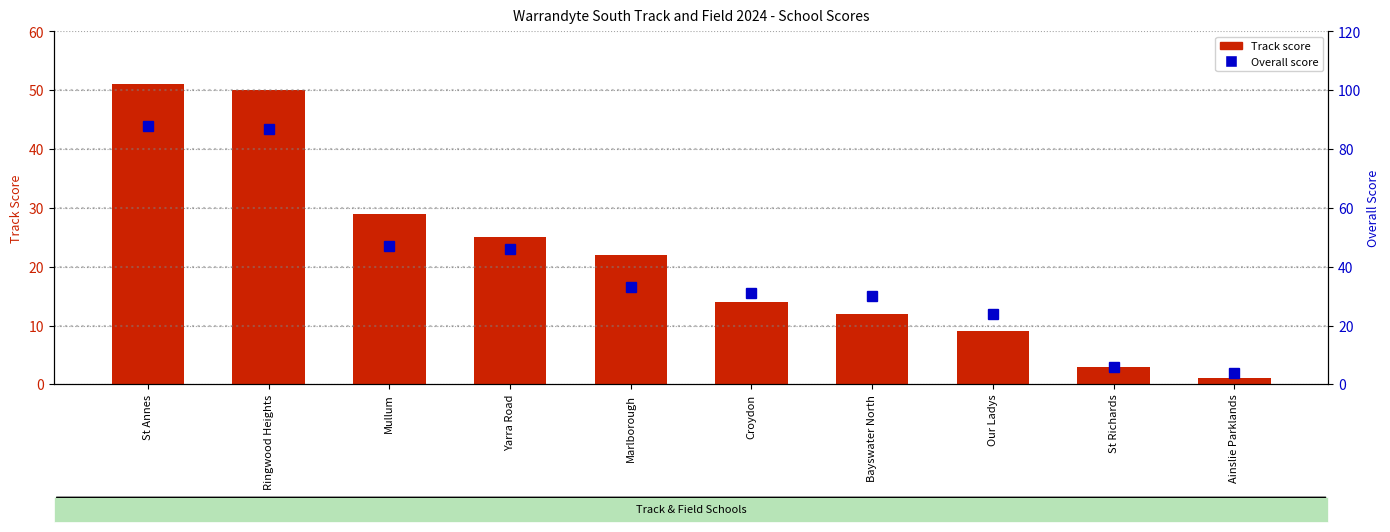

Reading right to left, what are all the values shown in this chart?

Track score: 1	3	9	12	14	22	25	29	50	51
Overall score: 4	6	24	30	31	33	46	47	87	88